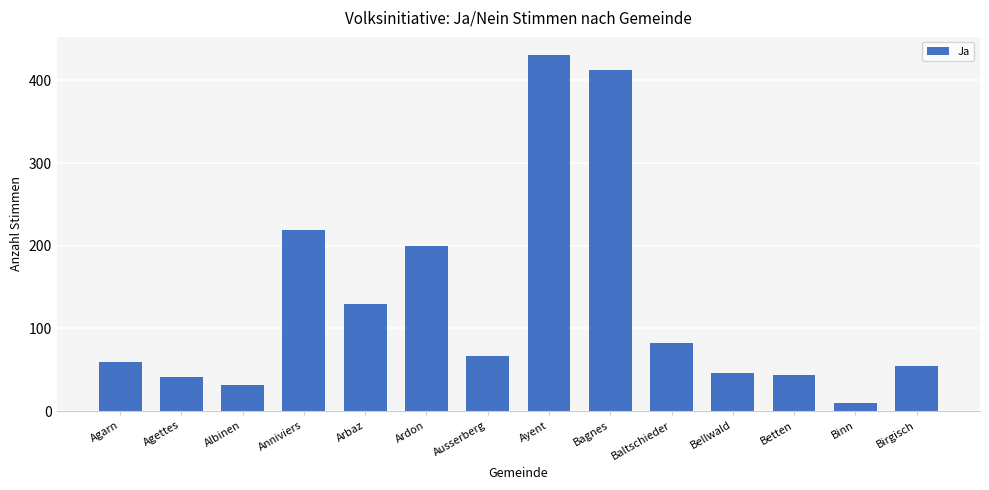

What is the change in value from Arbaz to Ayent?

+302